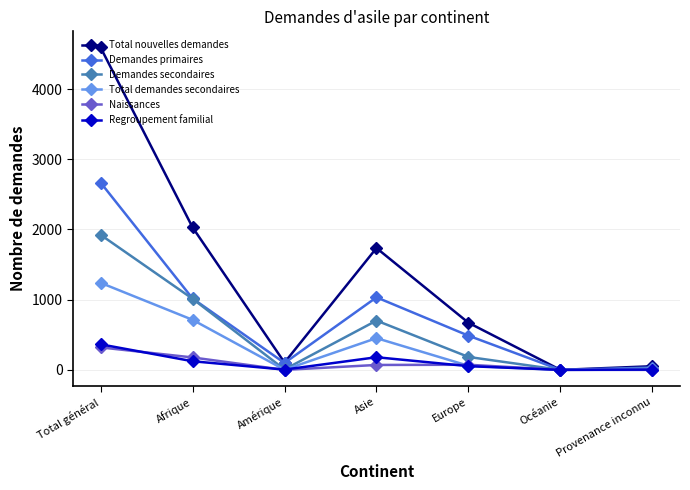

Count the number of data series in this chart.

6